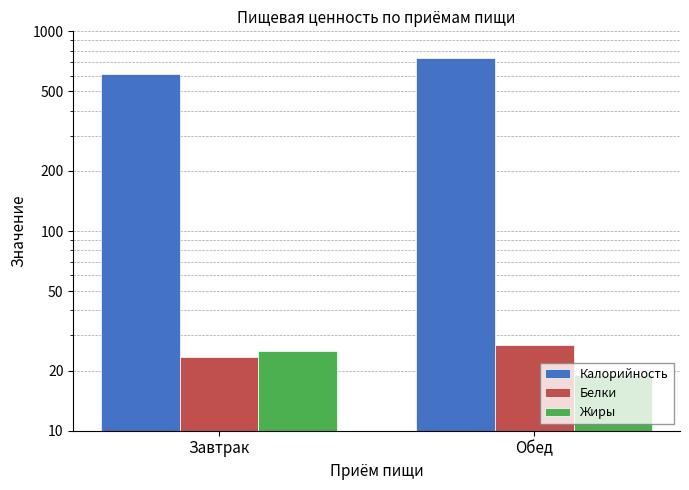

What is the label of the 2nd bar from the left?

Обед